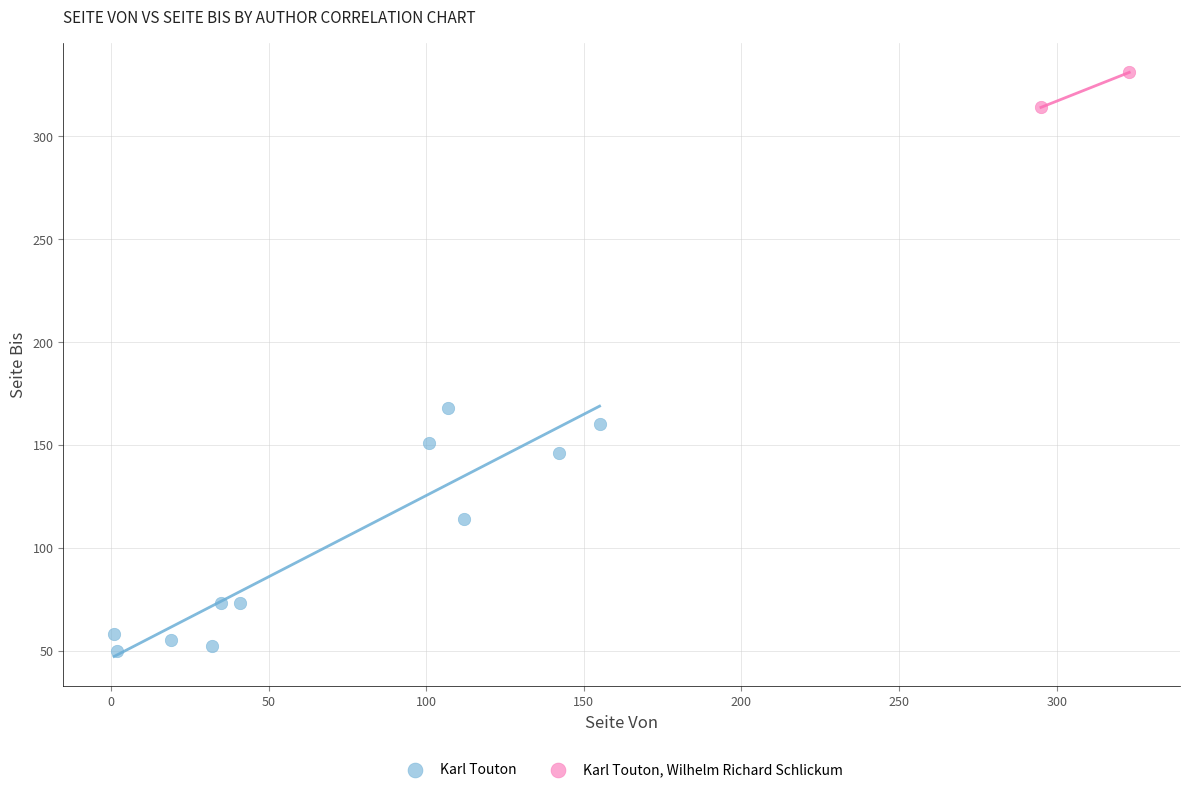

What are all the series names shown in the legend?

Karl Touton, Karl Touton, Wilhelm Richard Schlickum